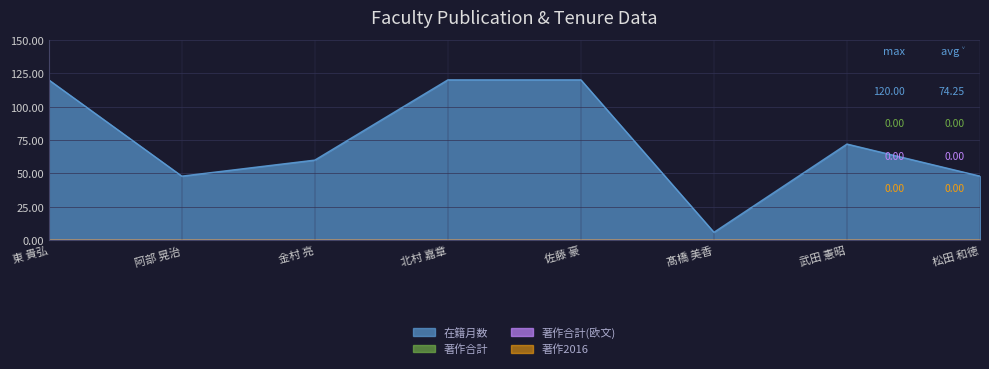

What is the spread (max minus min) of values at 髙橋 美香?

6